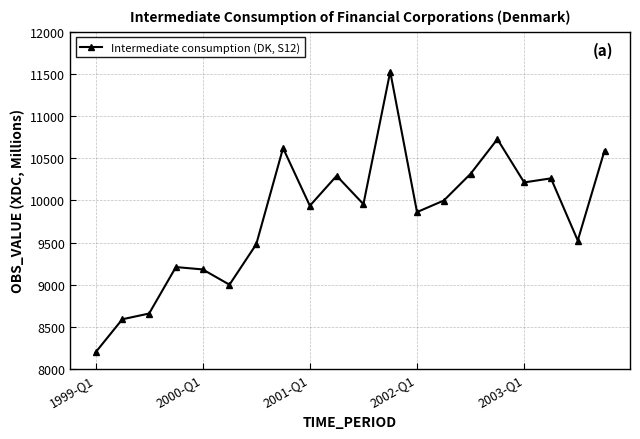

What is the minimum value shown in the chart?

8197